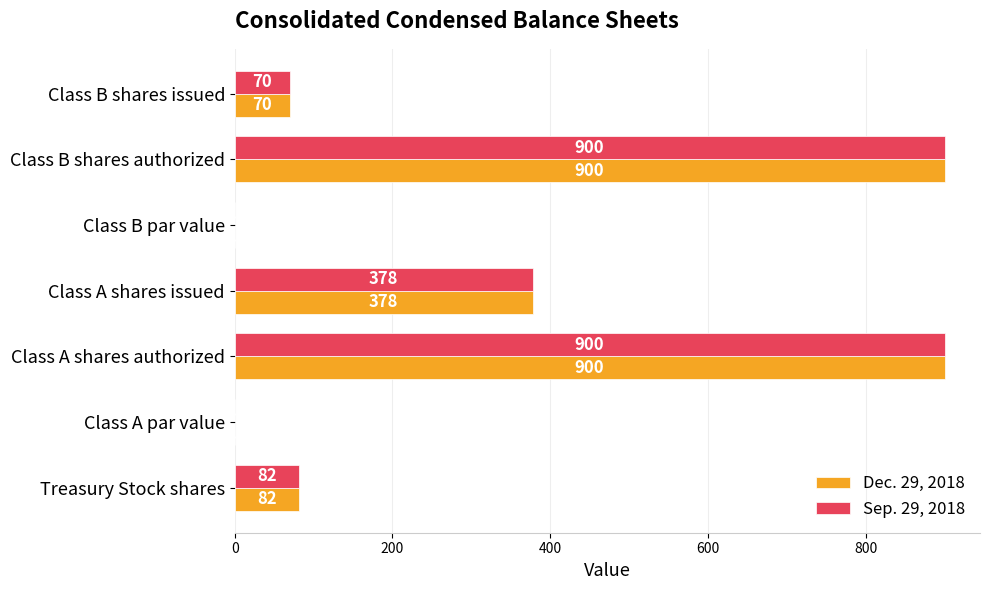

At which label is Dec. 29, 2018 closest to 450?

Class A shares issued